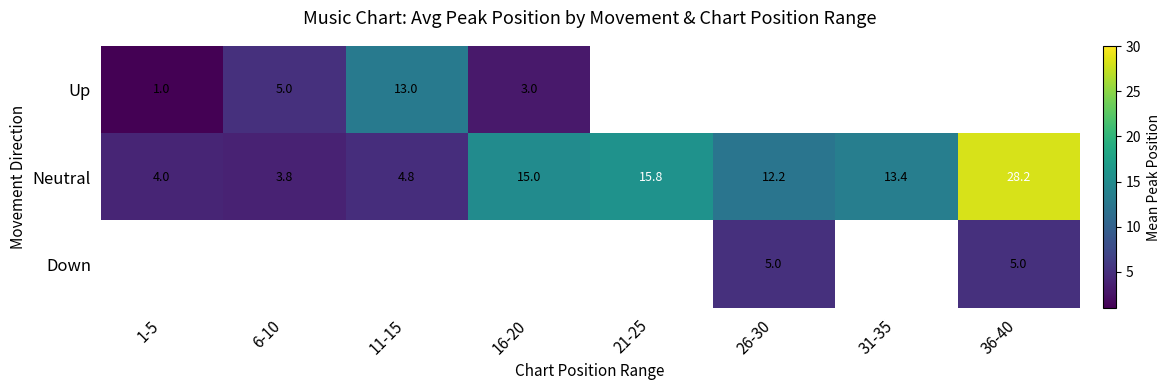

Rank the categories by Neutral value from lowest to highest.

6-10, 1-5, 11-15, 26-30, 31-35, 16-20, 21-25, 36-40